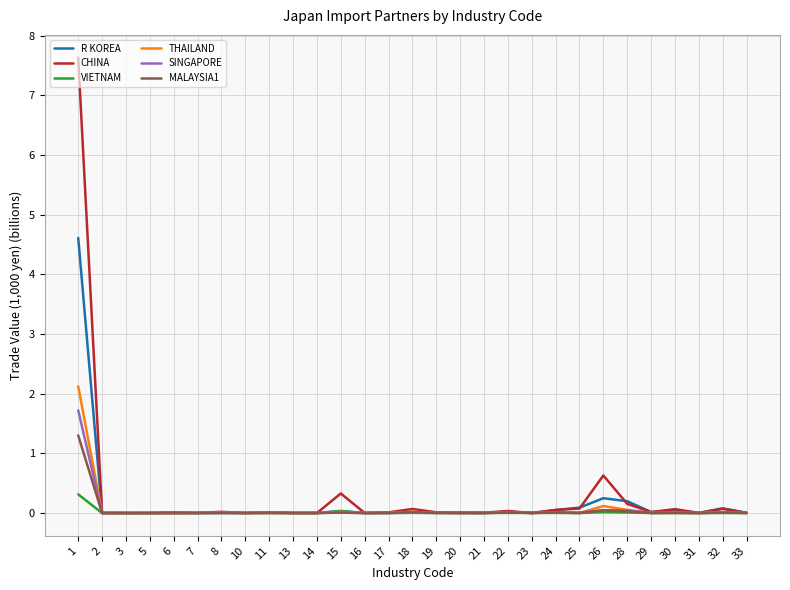

List the series in order of their peak value, highest first.

CHINA, R KOREA, THAILAND, SINGAPORE, MALAYSIA1, VIETNAM